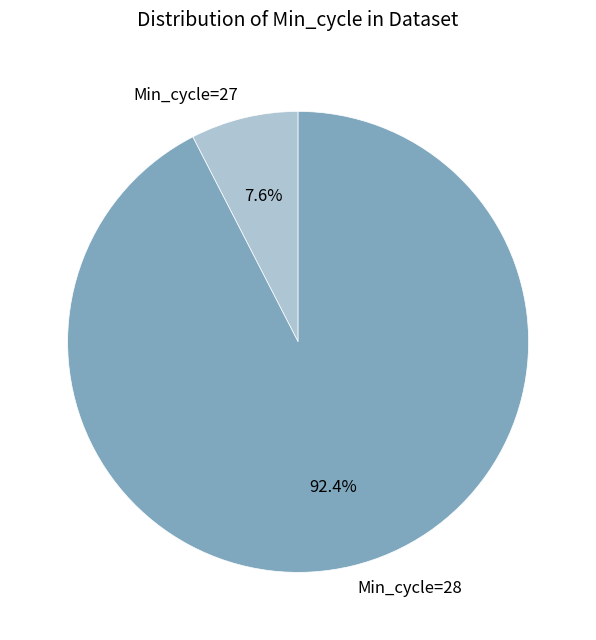

Count the number of slices in the pie.

2